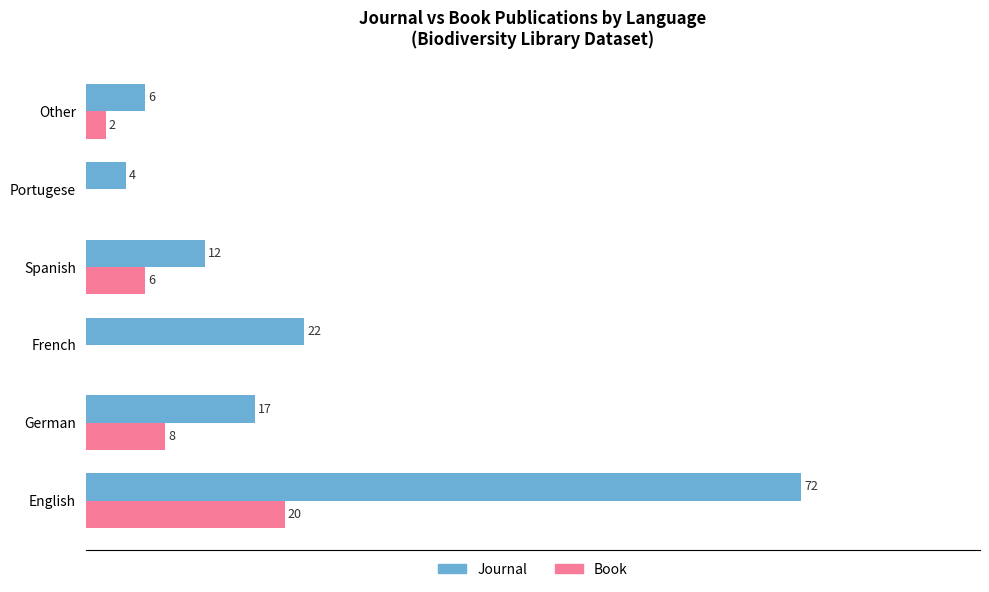

Is the value of Book at English greater than the value of Journal at French?

No